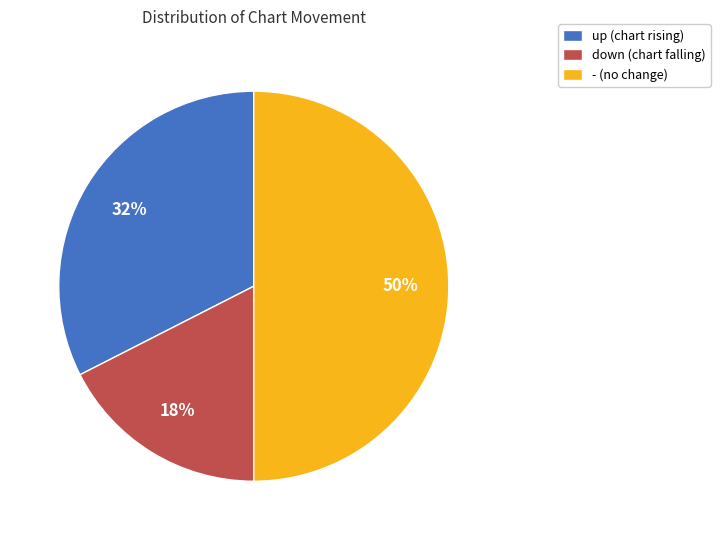

To the nearest percent, what is the combined percentage of down (chart falling) and up (chart rising)?

50%